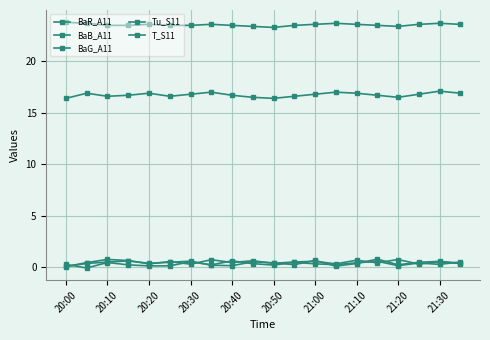

Which series has the largest total across all categories?

T_S11